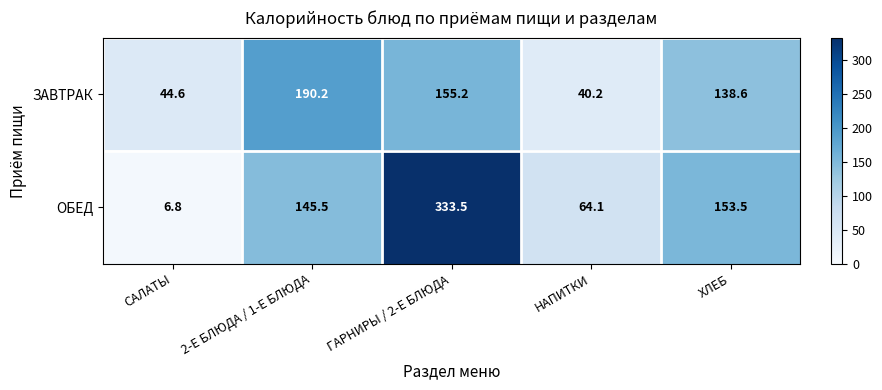

Reading left to right, extract all data points from this chart.

ЗАВТРАК: САЛАТЫ=44.6	2-Е БЛЮДА / 1-Е БЛЮДА=190.2	ГАРНИРЫ / 2-Е БЛЮДА=155.2	НАПИТКИ=40.2	ХЛЕБ=138.6
ОБЕД: САЛАТЫ=6.8	2-Е БЛЮДА / 1-Е БЛЮДА=145.5	ГАРНИРЫ / 2-Е БЛЮДА=333.5	НАПИТКИ=64.1	ХЛЕБ=153.5